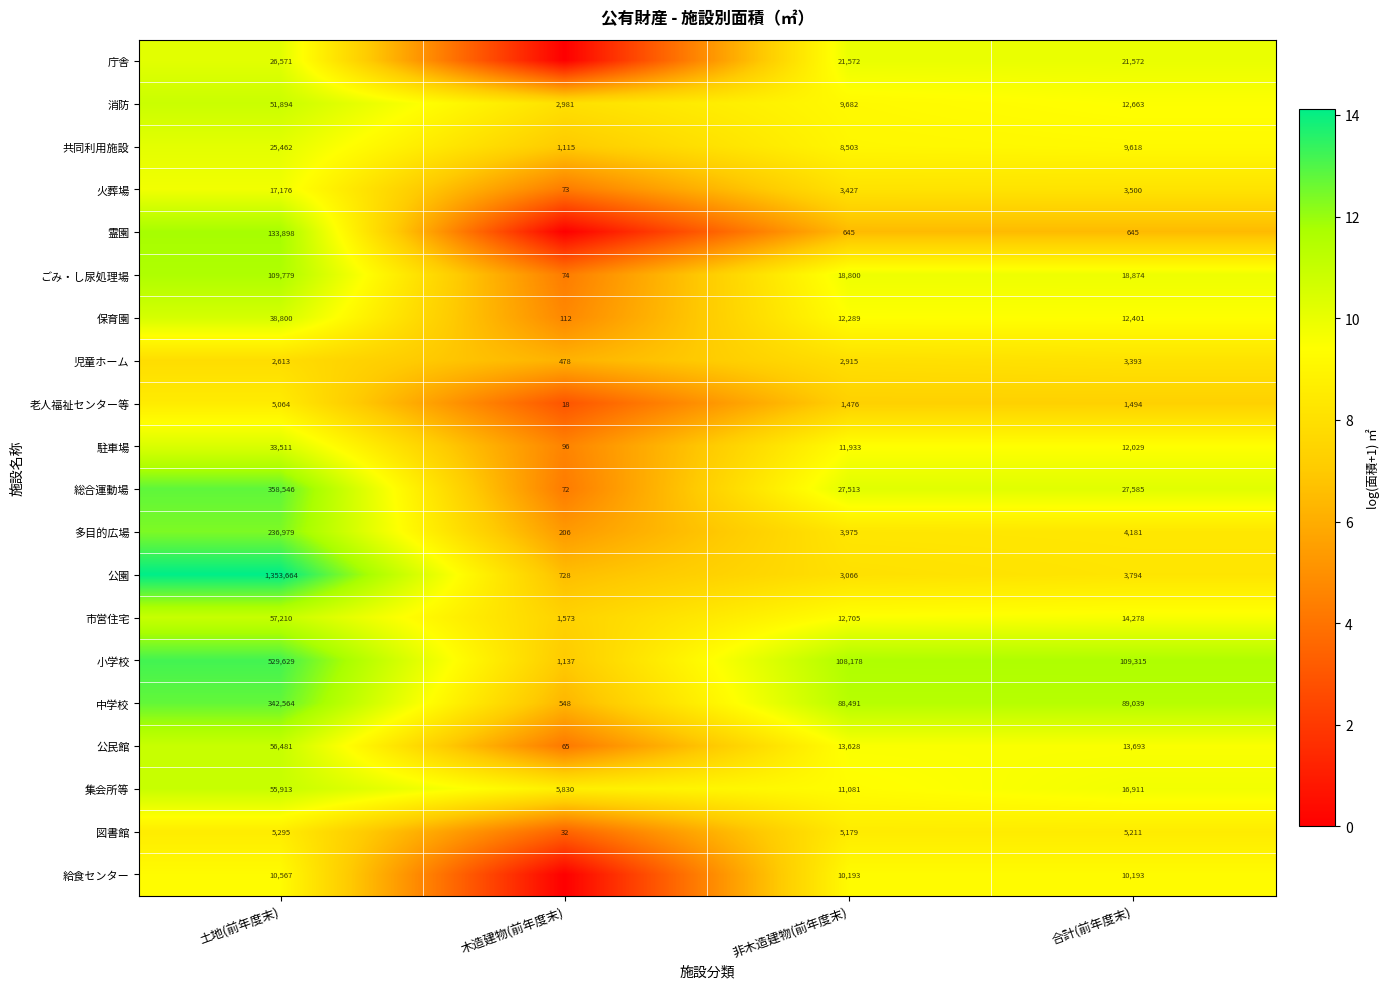

Rank the series at 非木造建物(前年度末) from lowest to highest value.

霊園, 老人福祉センター等, 児童ホーム, 公園, 火葬場, 多目的広場, 図書館, 共同利用施設, 消防, 給食センター, 集会所等, 駐車場, 保育園, 市営住宅, 公民館, ごみ・し尿処理場, 庁舎, 総合運動場, 中学校, 小学校